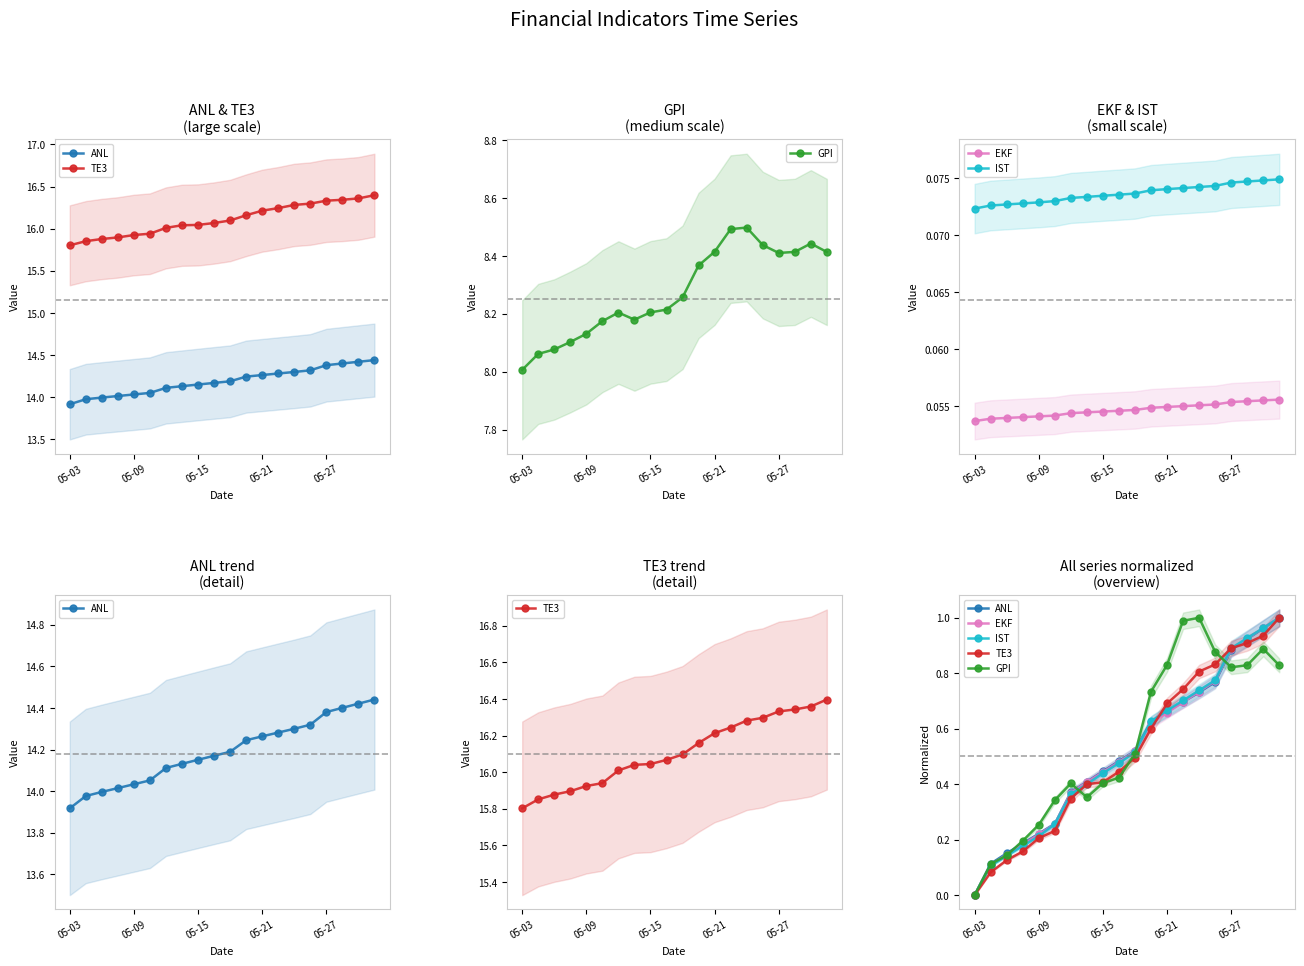

What is the value of the IST point at the 2nd from the left?

0.1